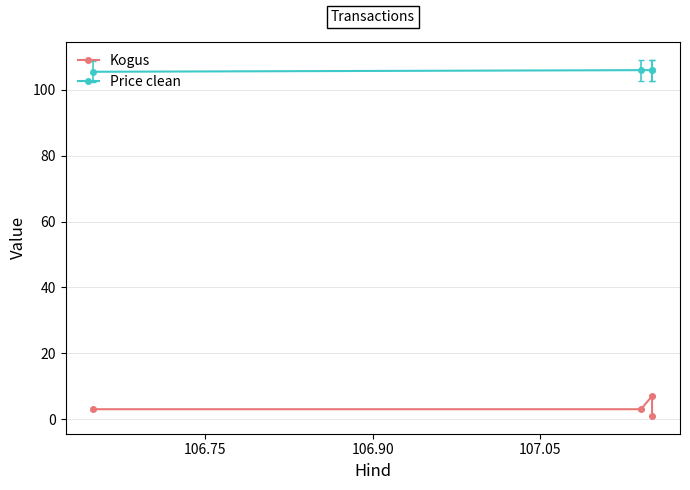

Rank the series by their maximum value, from lowest to highest.

Kogus, Price clean